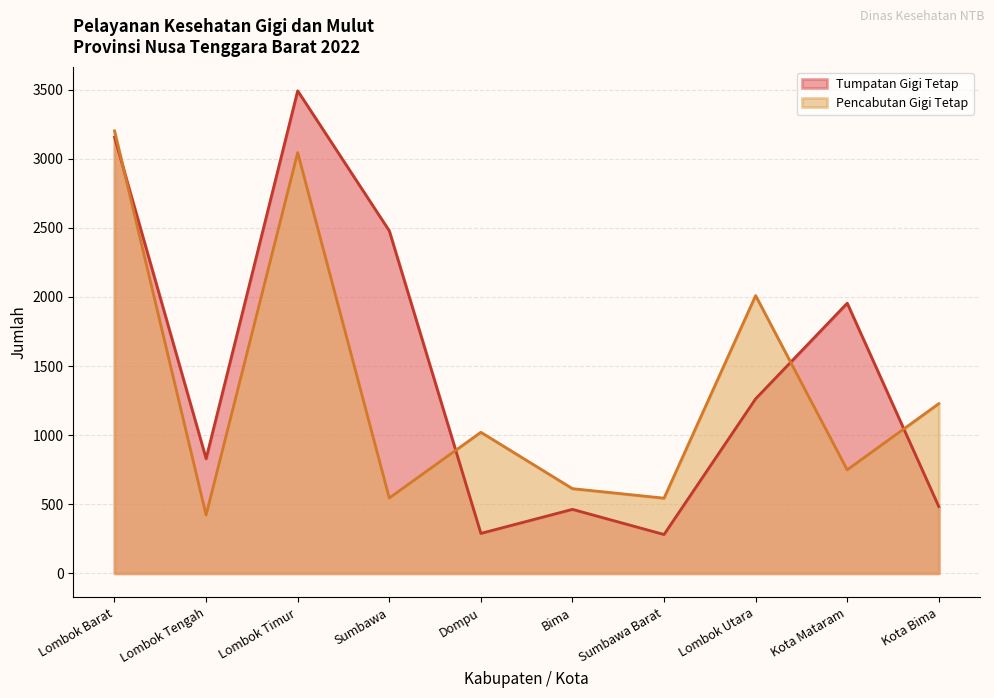

Count the number of data series in this chart.

2